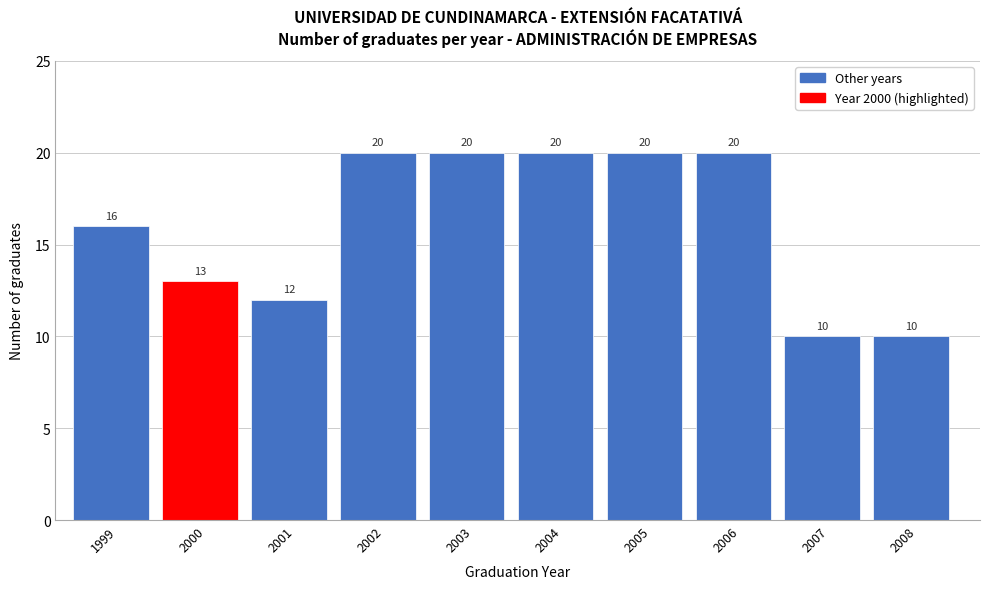

Reading right to left, extract all data points from this chart.

2008=10	2007=10	2006=20	2005=20	2004=20	2003=20	2002=20	2001=12	2000=13	1999=16